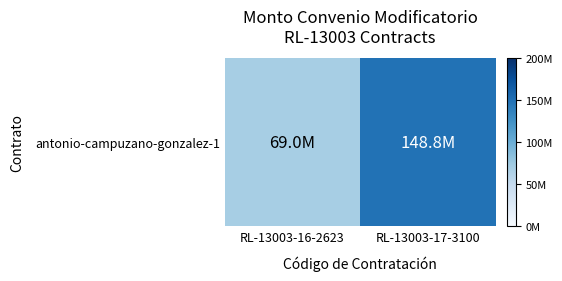

True or false: the data shows 148800000 at RL-13003-17-3100.

True